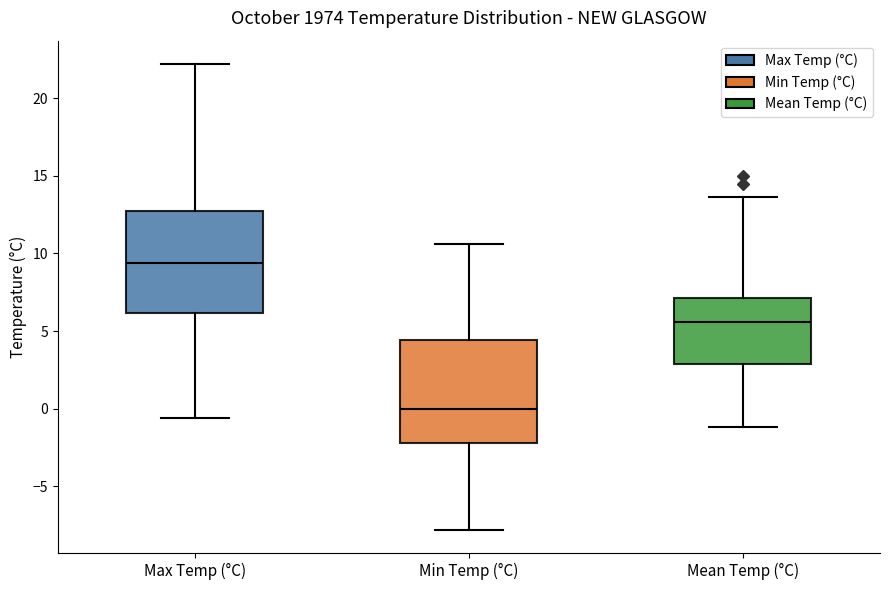

Reading left to right, transcribe this box plot: for each box, give where its median line is, the range the box spans, and where its two whiskers end, as read against the y-axis. The values are not printed on the chart, so give them approximately, as read against the axis.

Max Temp (°C): median 9.5, box 6.0 to 13.0, whiskers -0.5 to 22.0
Min Temp (°C): median 0.0, box -2.0 to 4.5, whiskers -8.0 to 10.5
Mean Temp (°C): median 5.5, box 3.0 to 7.0, whiskers -1.0 to 13.5